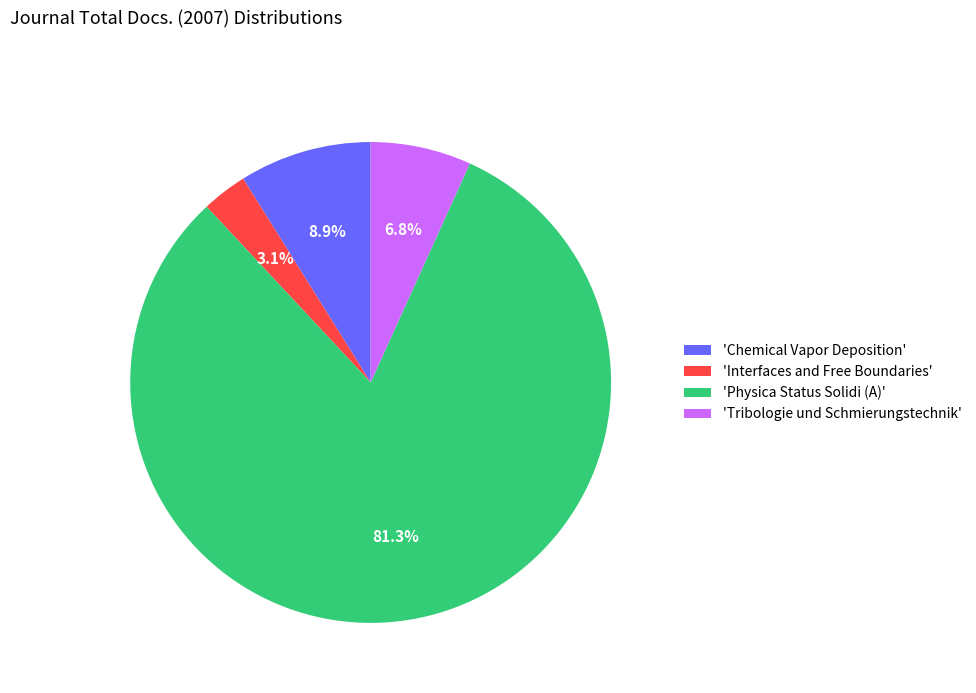

Is there any slice that represents more than half of the pie?

Yes